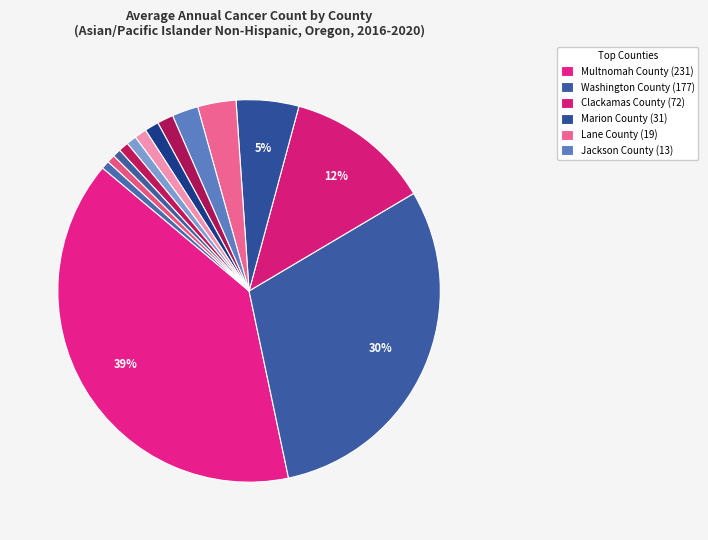

How many segments does this pie chart have?

14